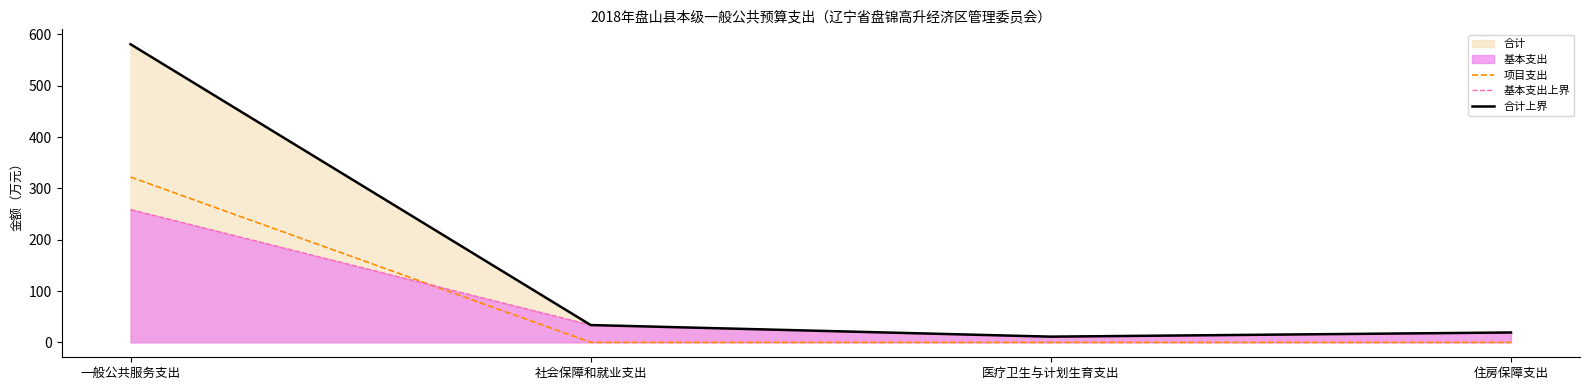

What is the label of the 3rd point from the right?

社会保障和就业支出